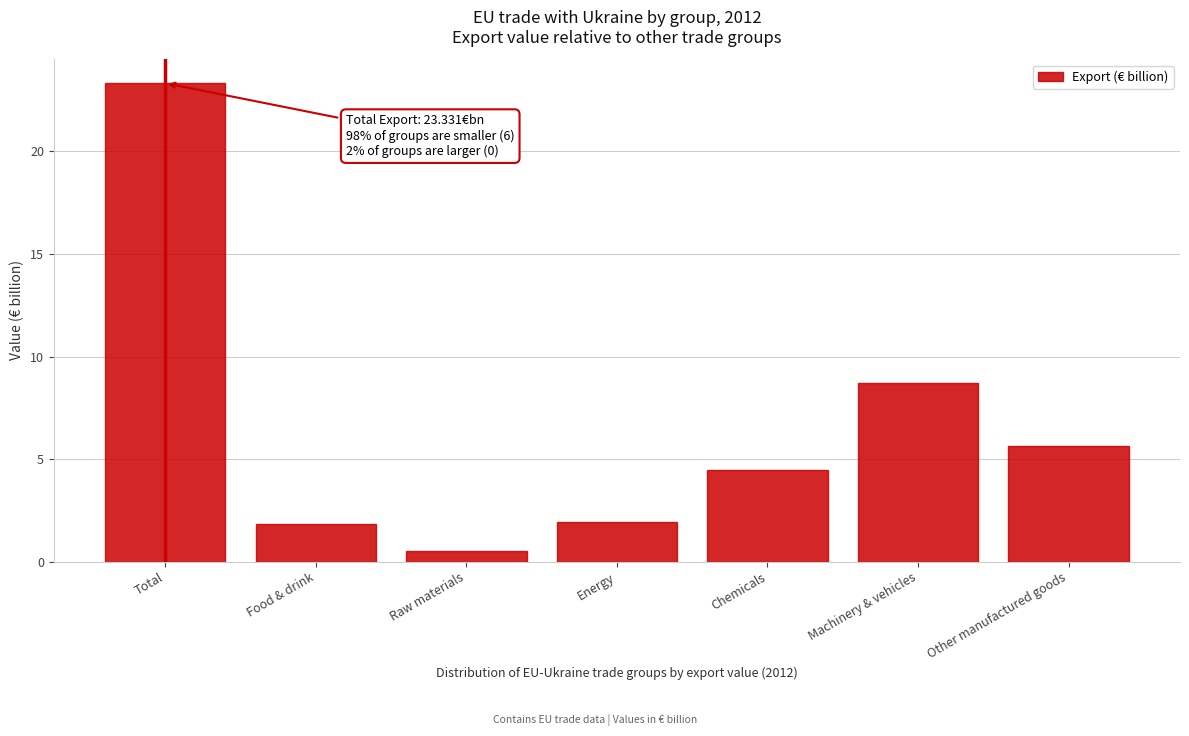

Which has a higher value, Raw materials or Chemicals?

Chemicals